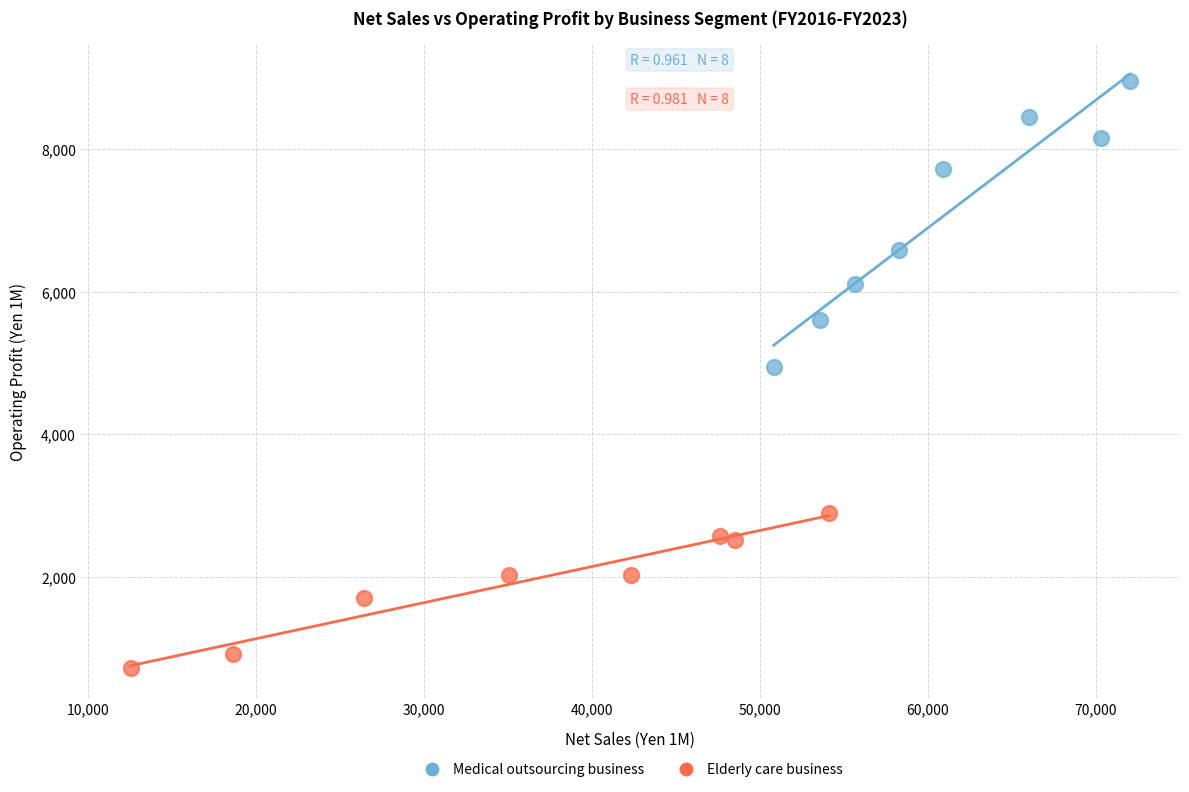

What are all the series names shown in the legend?

Medical outsourcing business, Elderly care business